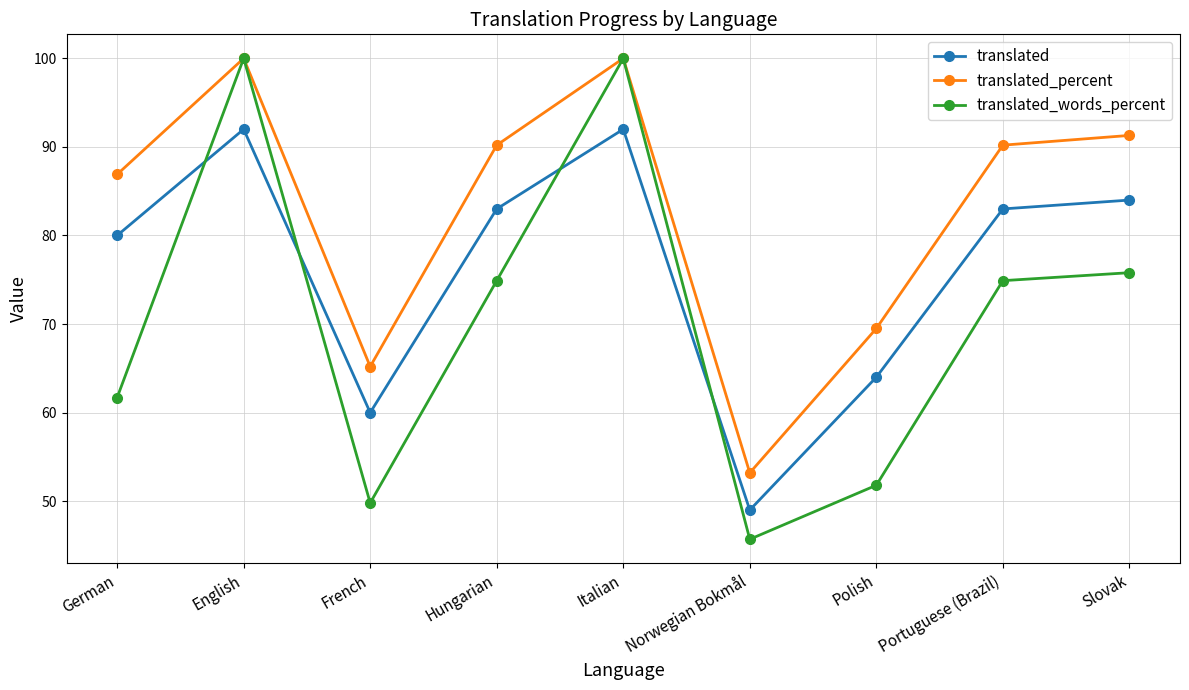

At which label does translated_percent reach its minimum?

Norwegian Bokmål